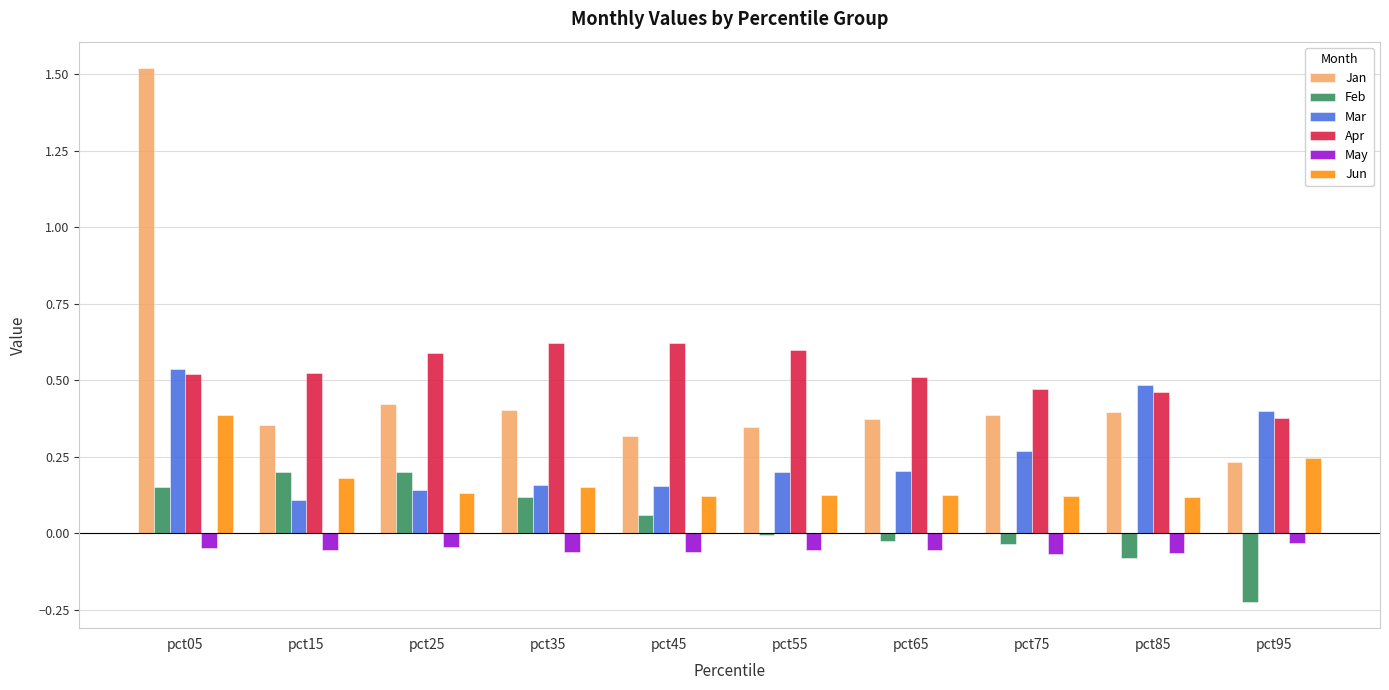

At which category does the chart reach its peak across all series?

pct05